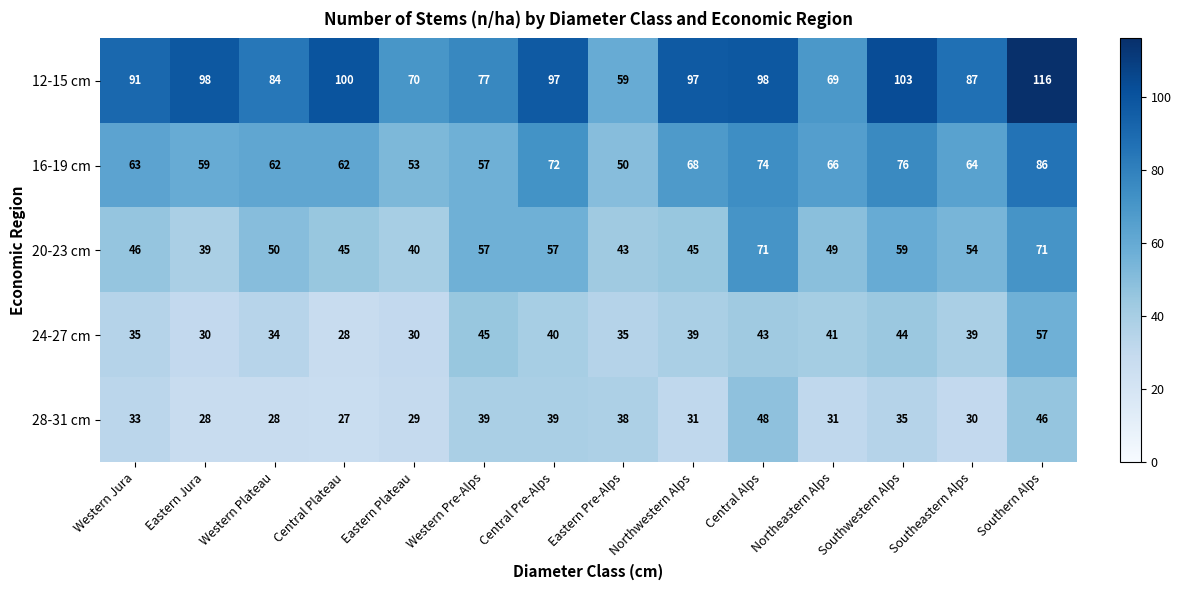

The 12-15 cm series shows 84 at Western Plateau. True or false?

True